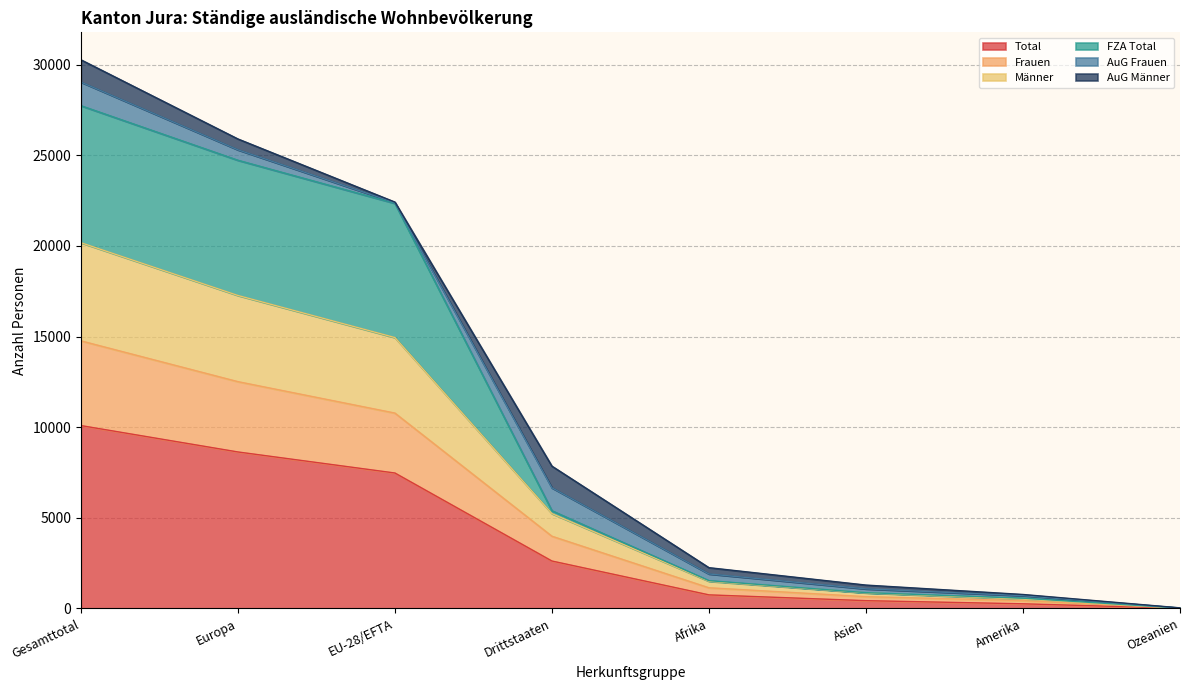

Is it true that Frauen equals 20478 at Gesamttotal?

False